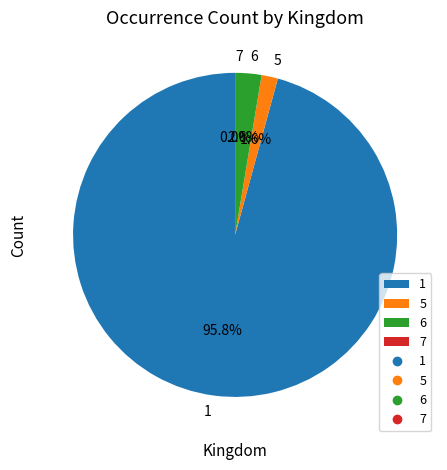

To the nearest percent, what is the difference between the largest and smallest slice percentages?

96%